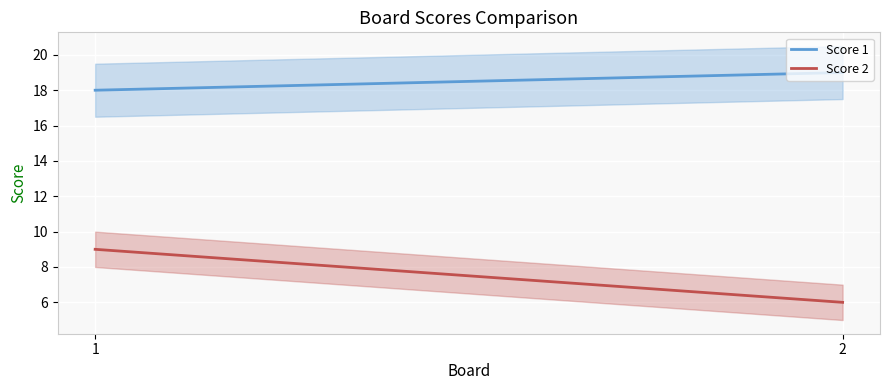

Which series has the largest total across all categories?

Score 1